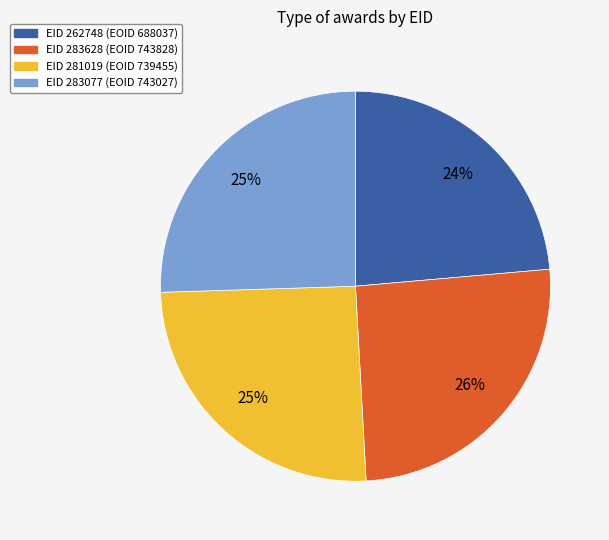

Is there a majority slice in this chart?

No